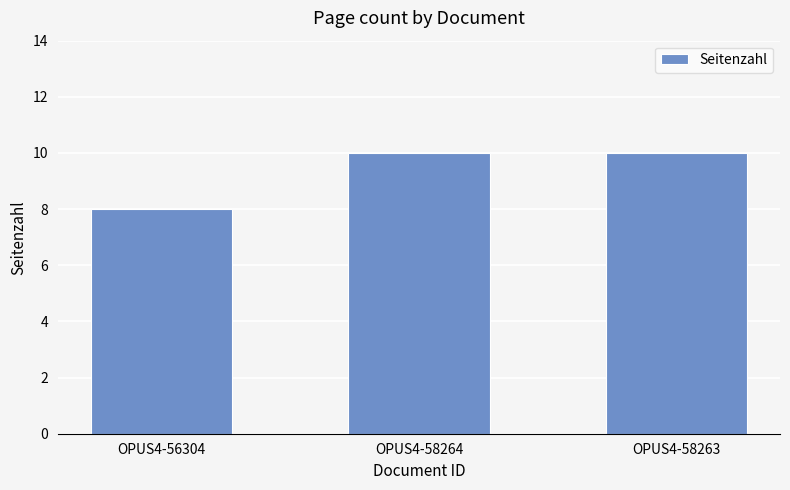

What is the label of the 1st bar from the right?

OPUS4-58263